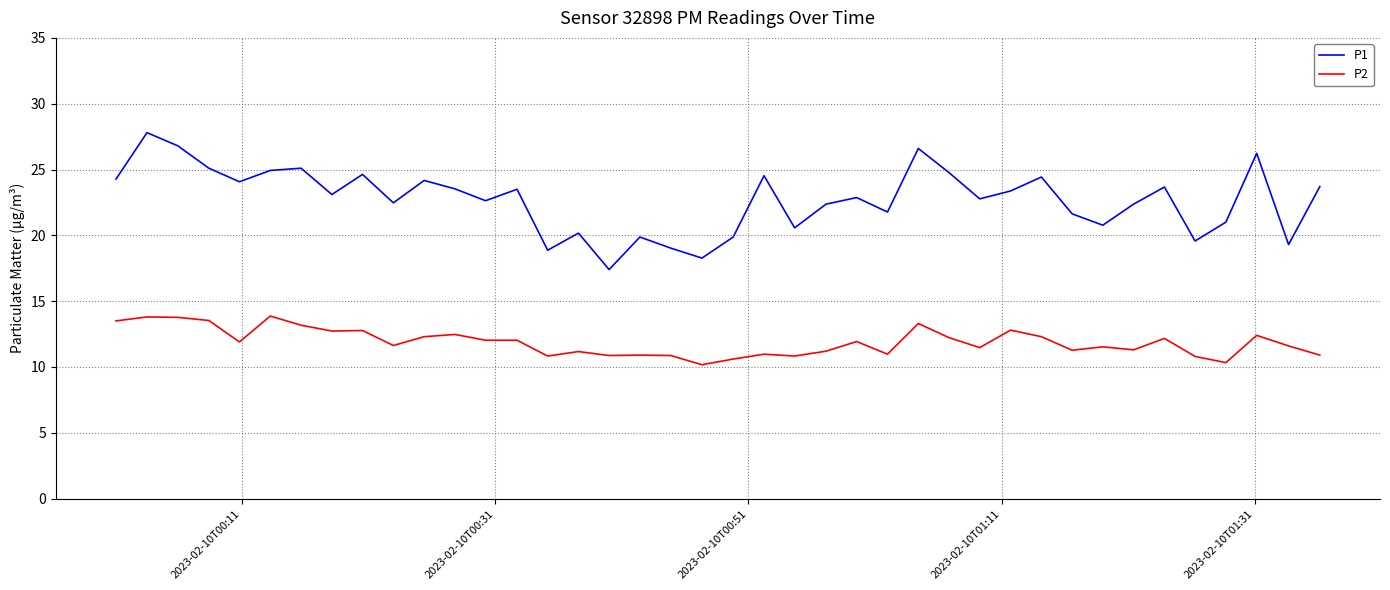

True or false: P2 and P1 cross at least once.

False